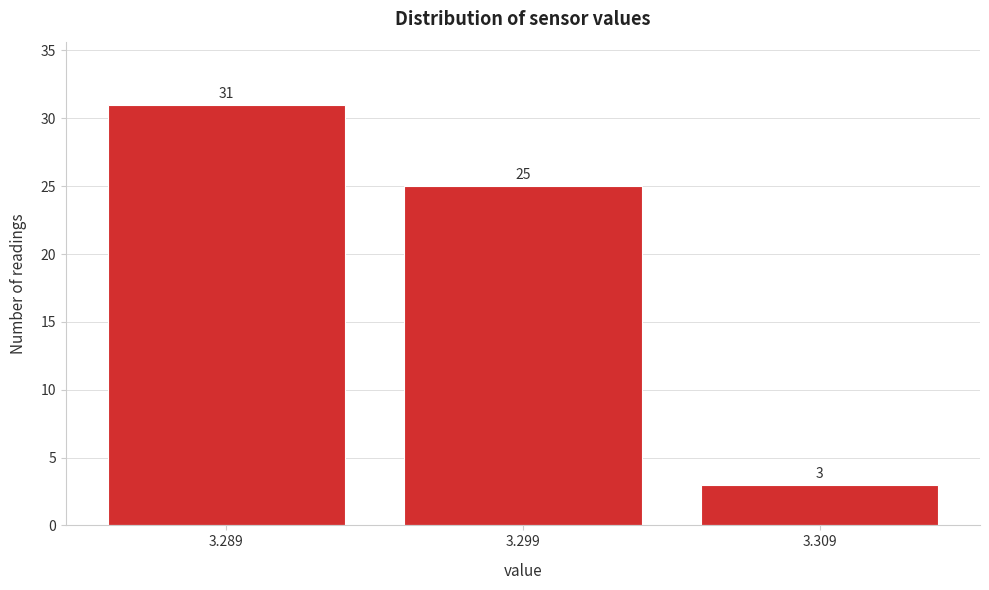

Reading left to right, transcribe this chart: for each bar, give the range it covers on the x-axis and its height.

3.284 to 3.294: 31
3.294 to 3.304: 25
3.304 to 3.314: 3